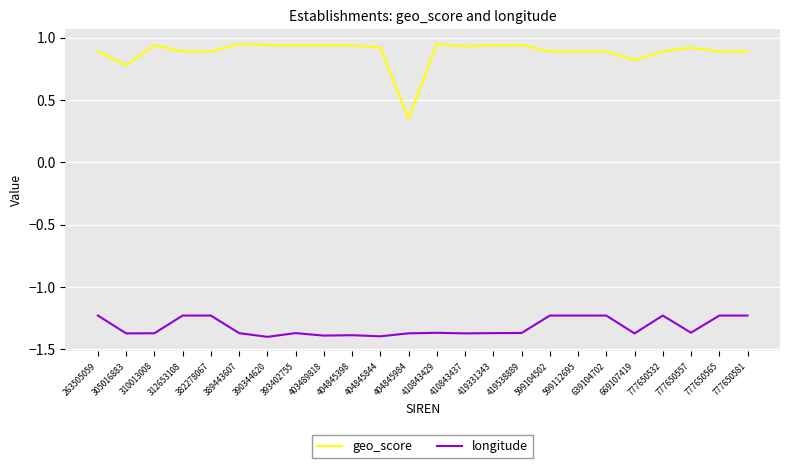

True or false: geo_score and longitude cross at least once.

False